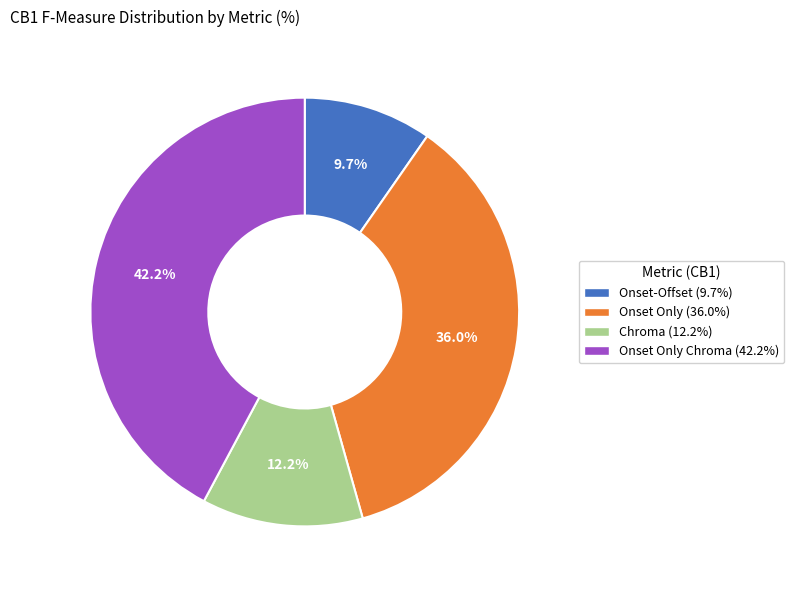

Is there a majority slice in this chart?

No